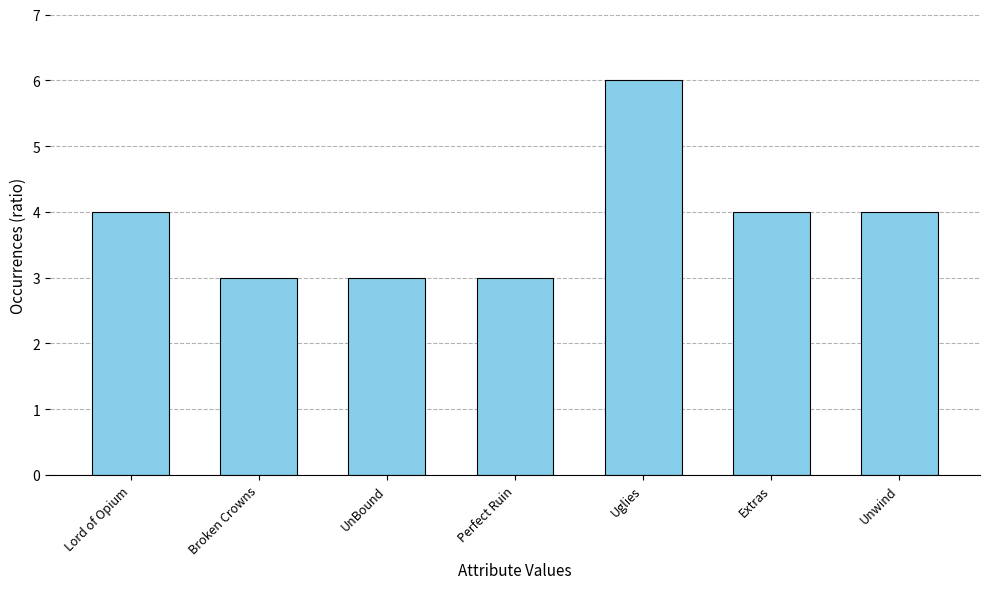

Reading right to left, what are all the values shown in this chart?

4	4	6	3	3	3	4